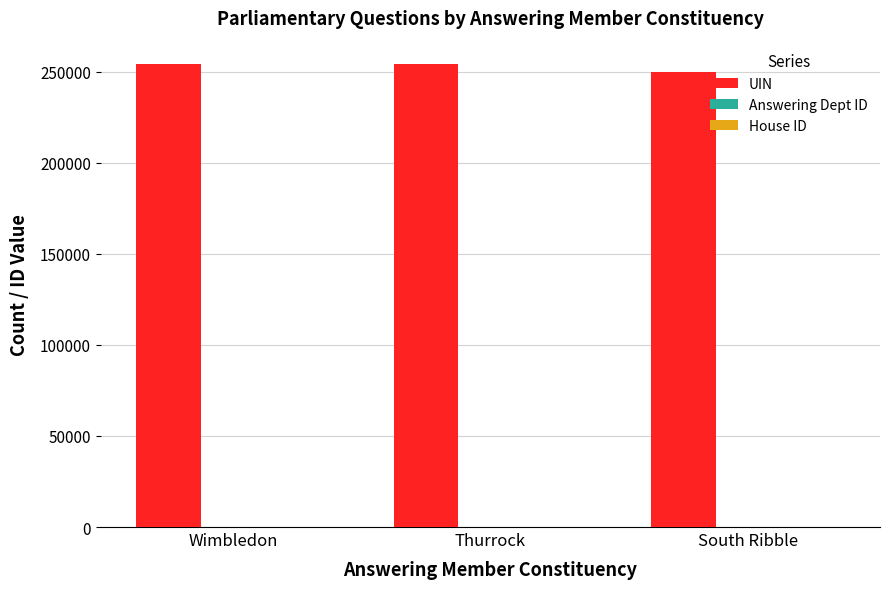

What is the sum of all UIN values?

758472